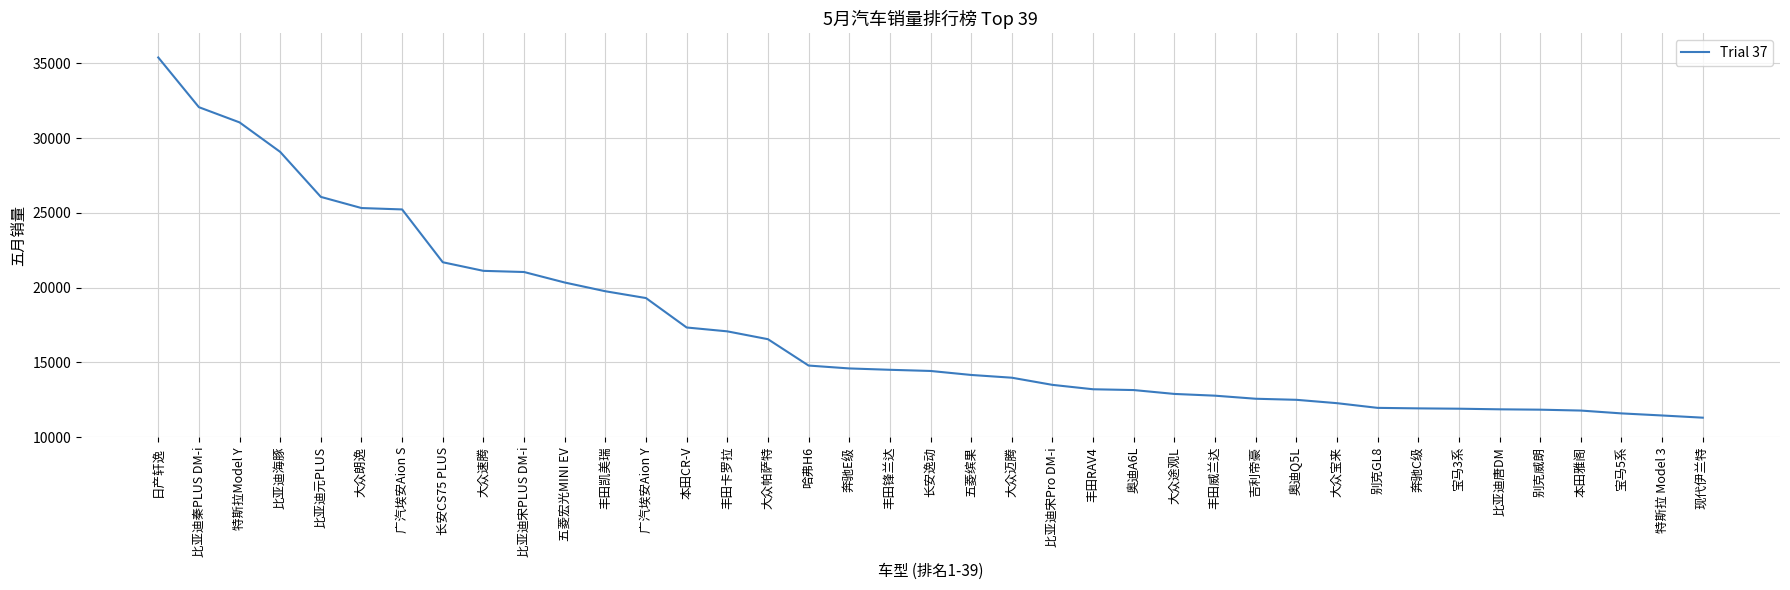

What is the change in value from 长安逸动 to 特斯拉 Model 3?

-2977